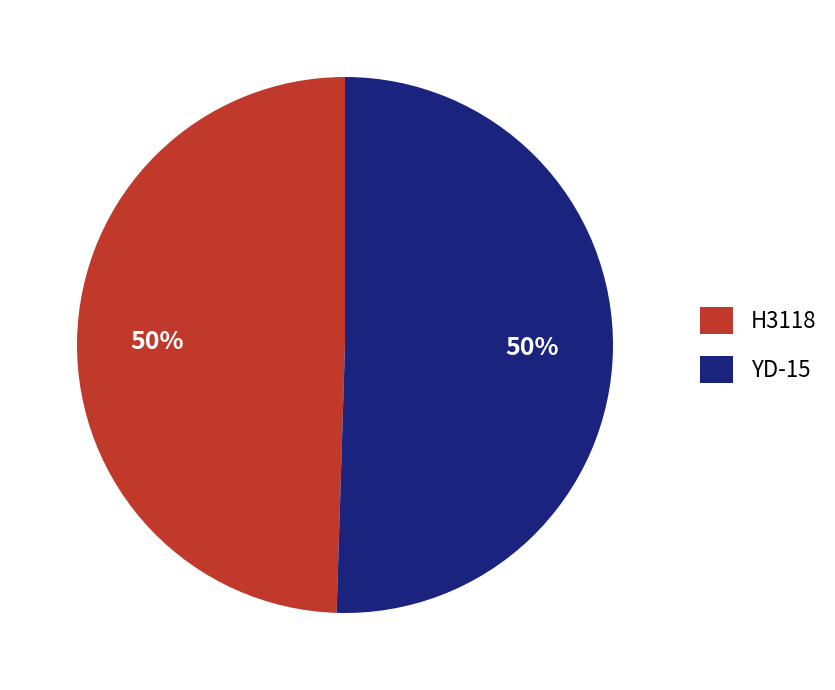

Combined, do YD-15 and H3118 account for over 50%?

Yes